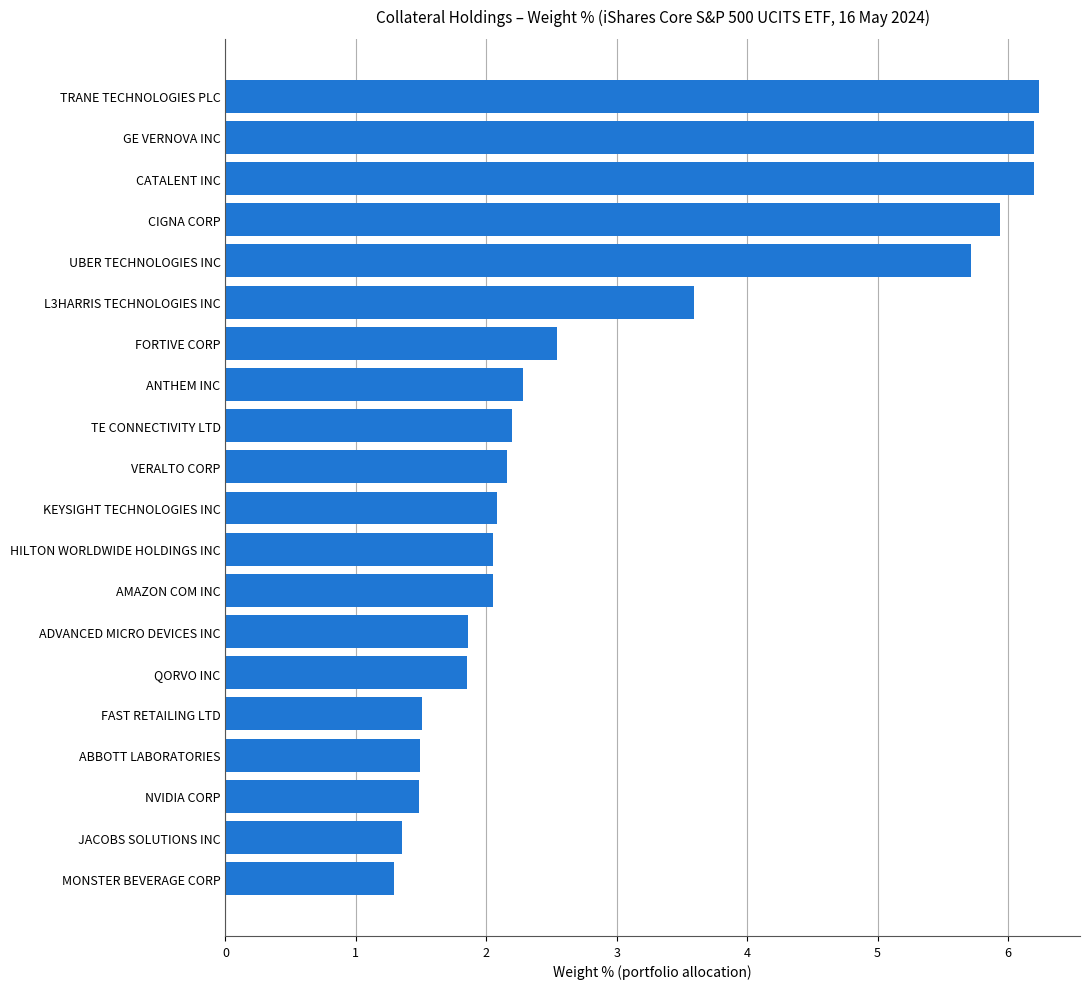

Does the chart contain stacked bars?

No